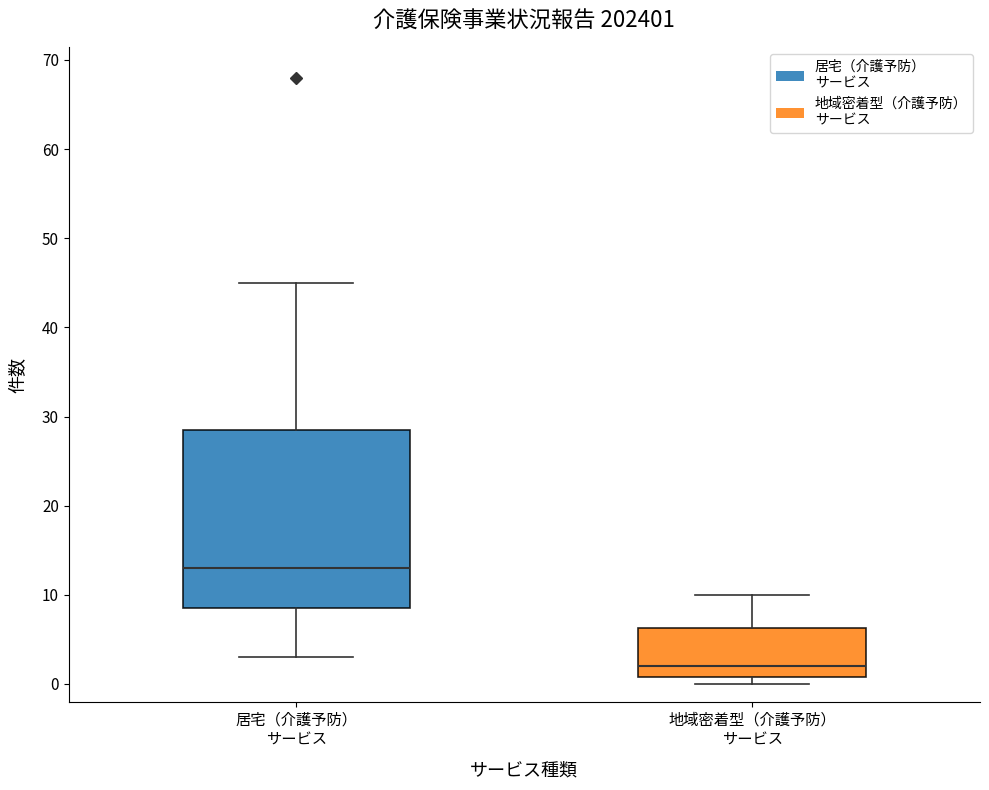

Reading left to right, read every box against the y-axis: the position of its median line, the range the box covers, and the ends of its whiskers. The values are not printed on the chart, so give them approximately, as read against the axis.

居宅（介護予防） サービス: median 13, box 9 to 29, whiskers 3 to 45
地域密着型（介護予防） サービス: median 2, box 1 to 6, whiskers 0 to 10